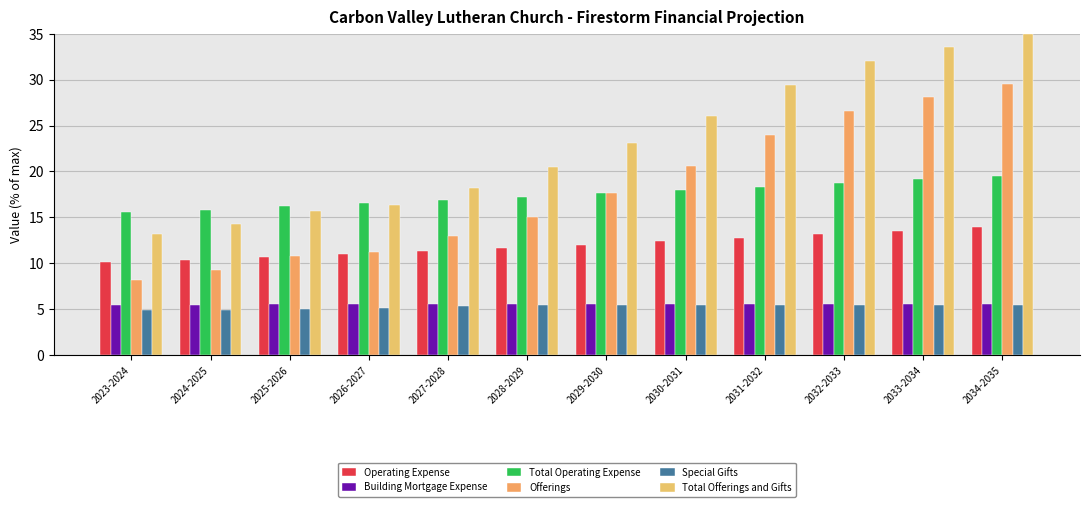

At which label does Total Offerings and Gifts first exceed 23?

2029-2030